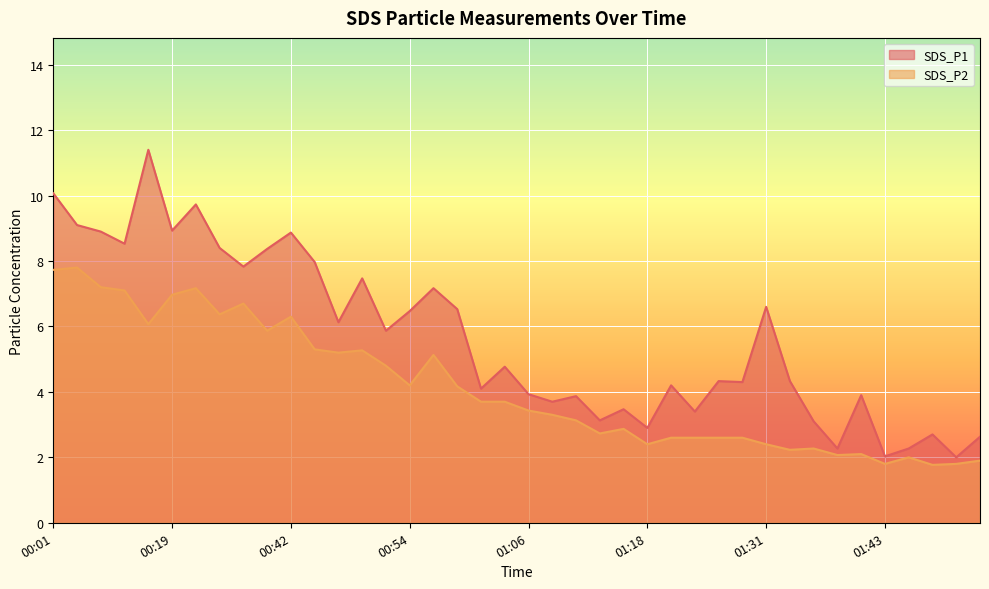

In SDS_P2, how many points are lower than both neighbors (excluding endpoints)?

11